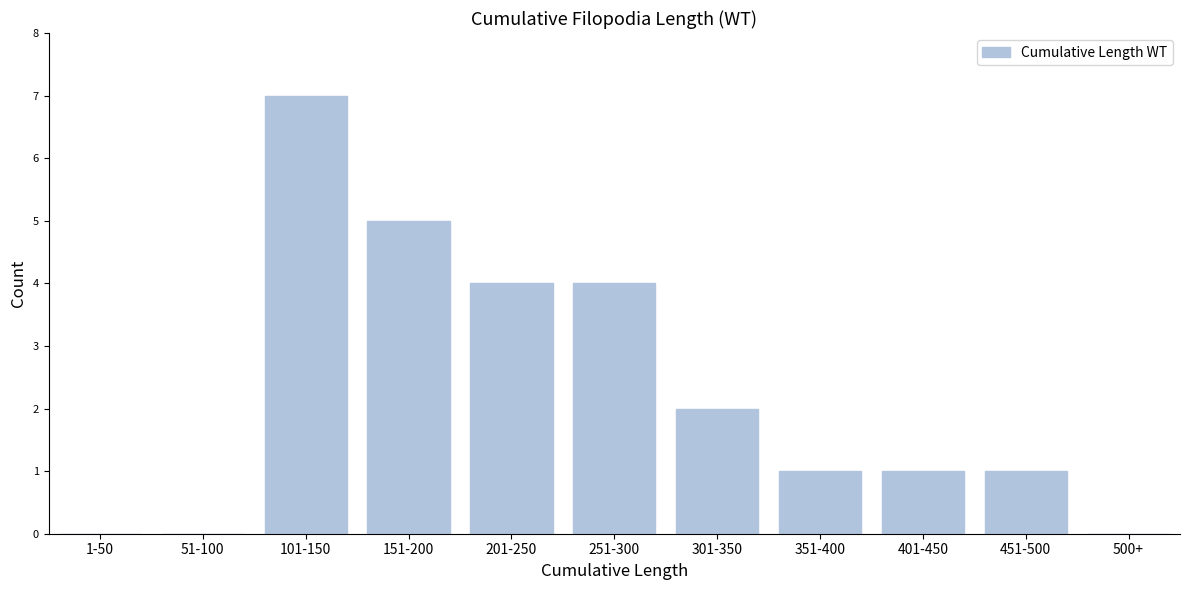

Reading left to right, extract all data points from this chart.

1-50=0	51-100=0	101-150=7	151-200=5	201-250=4	251-300=4	301-350=2	351-400=1	401-450=1	451-500=1	500+=0